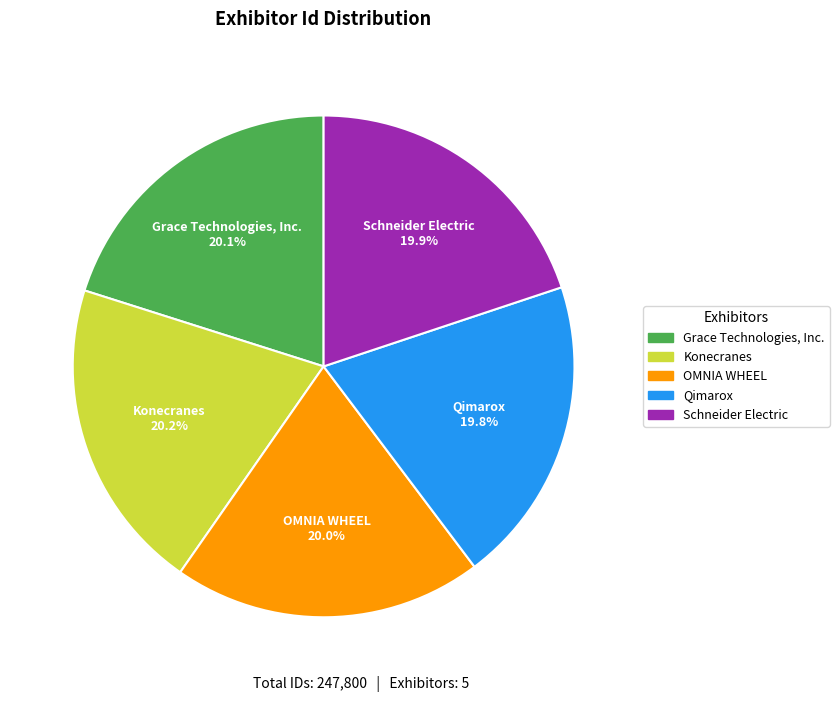

What is the ratio of the value at Qimarox to the value at Schneider Electric?

1.0